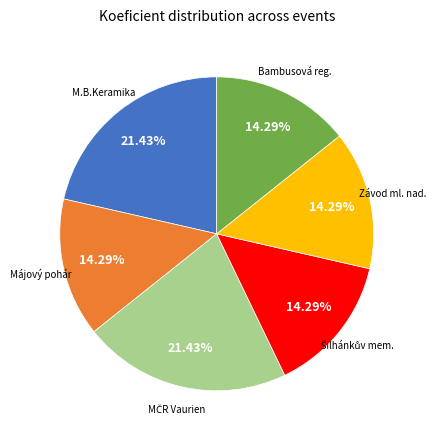

Is there any slice that represents more than half of the pie?

No